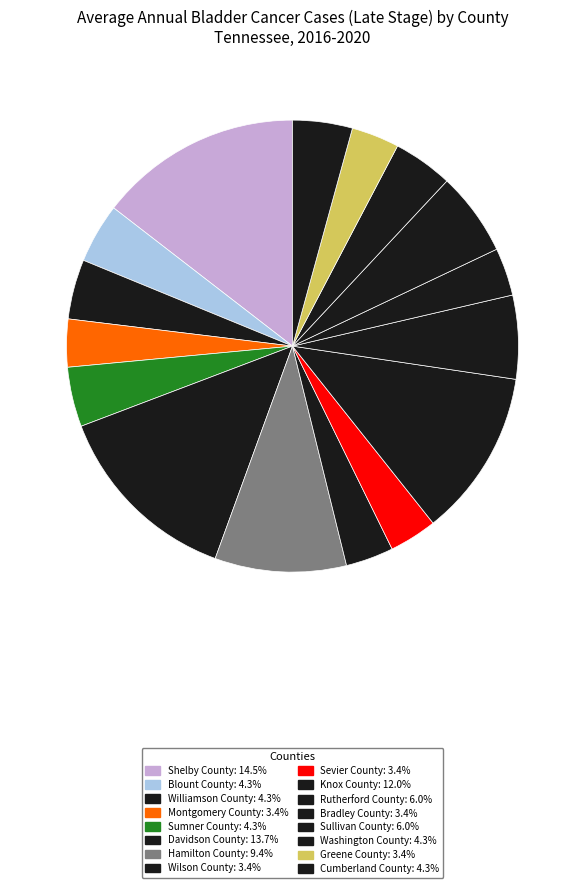

The Cumberland County slice represents 10% of the pie. True or false?

False